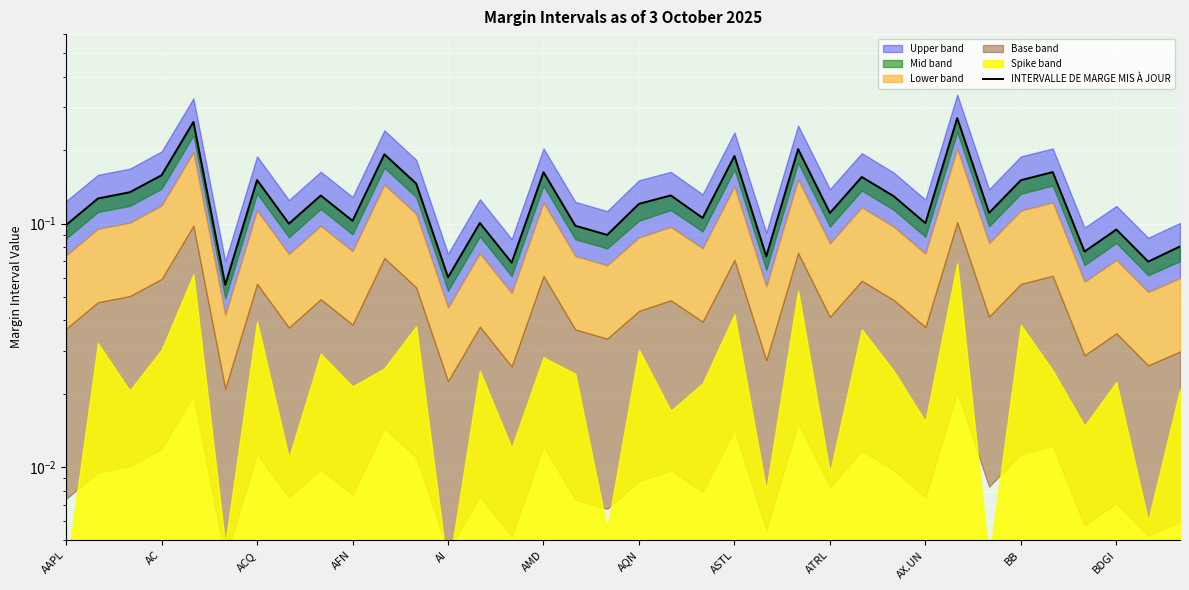

What is the value of the 27th point from the left?

0.1